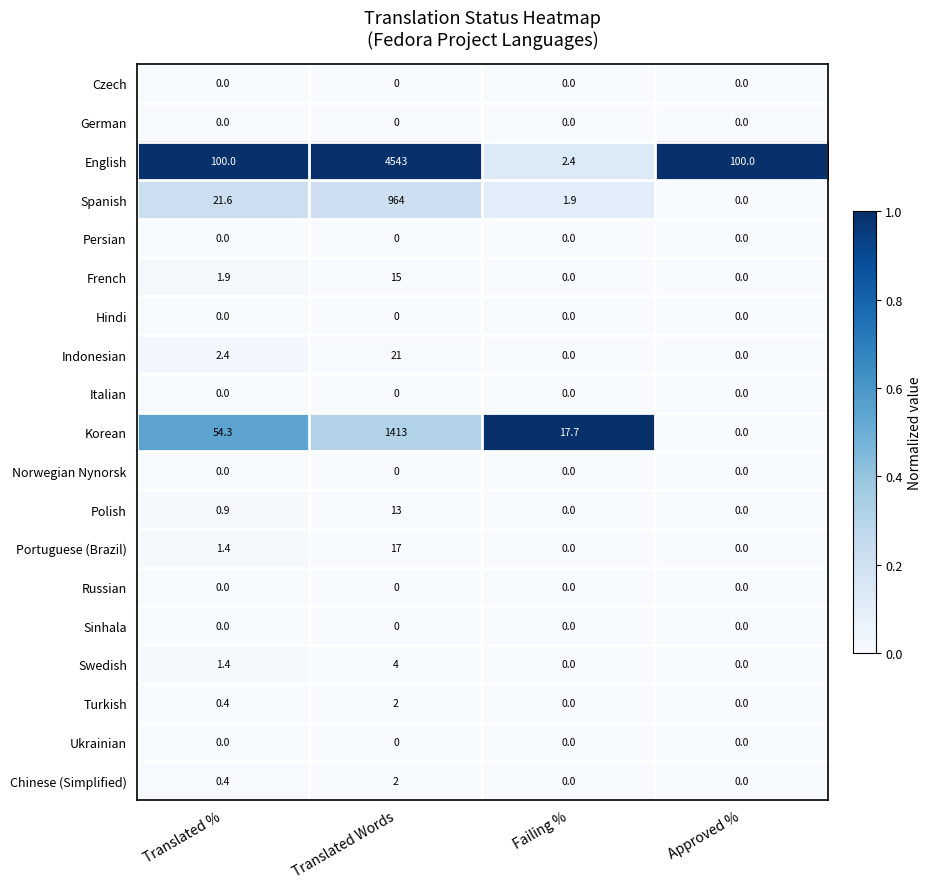

Between Translated Words and Approved %, which series saw the biggest shift?

English